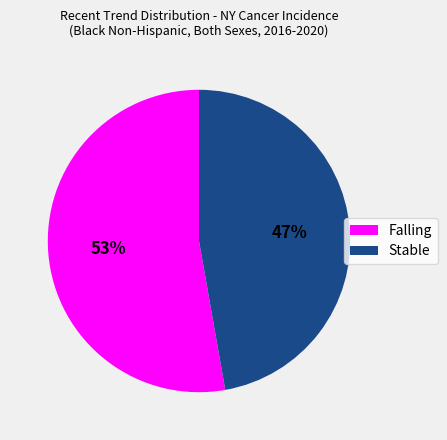

What is the majority slice?

Falling